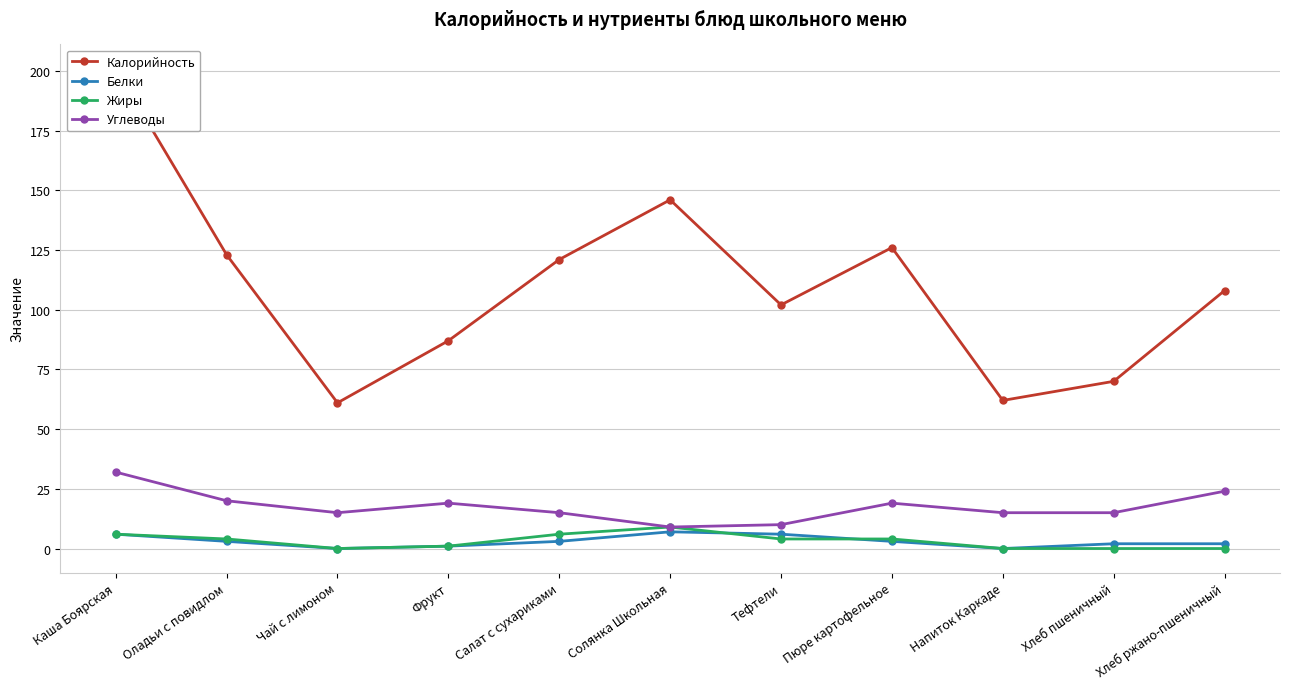

At which label does Углеводы first exceed 15?

Каша Боярская